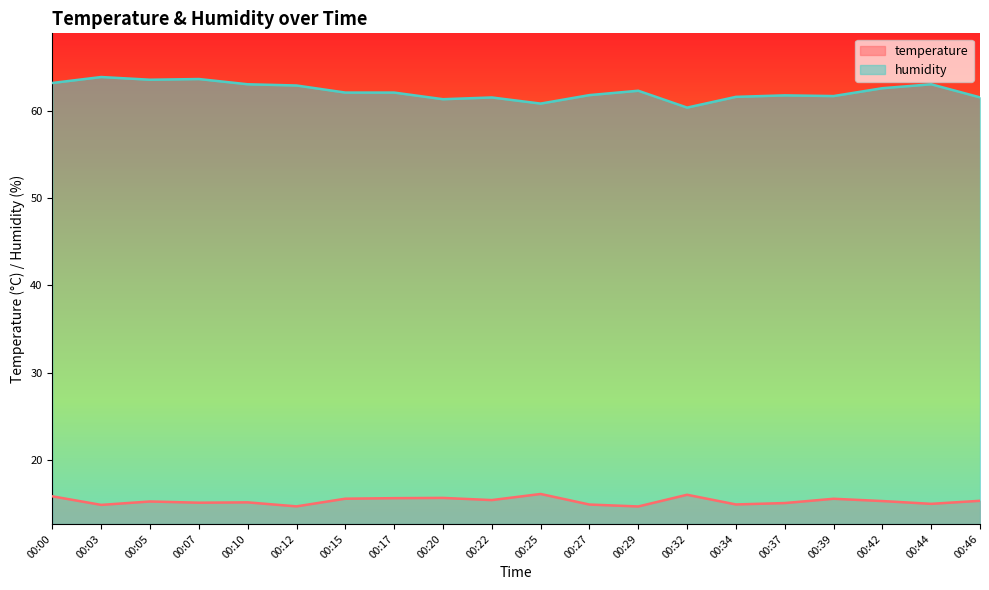

What is the total value across all series at 00:22?

76.9